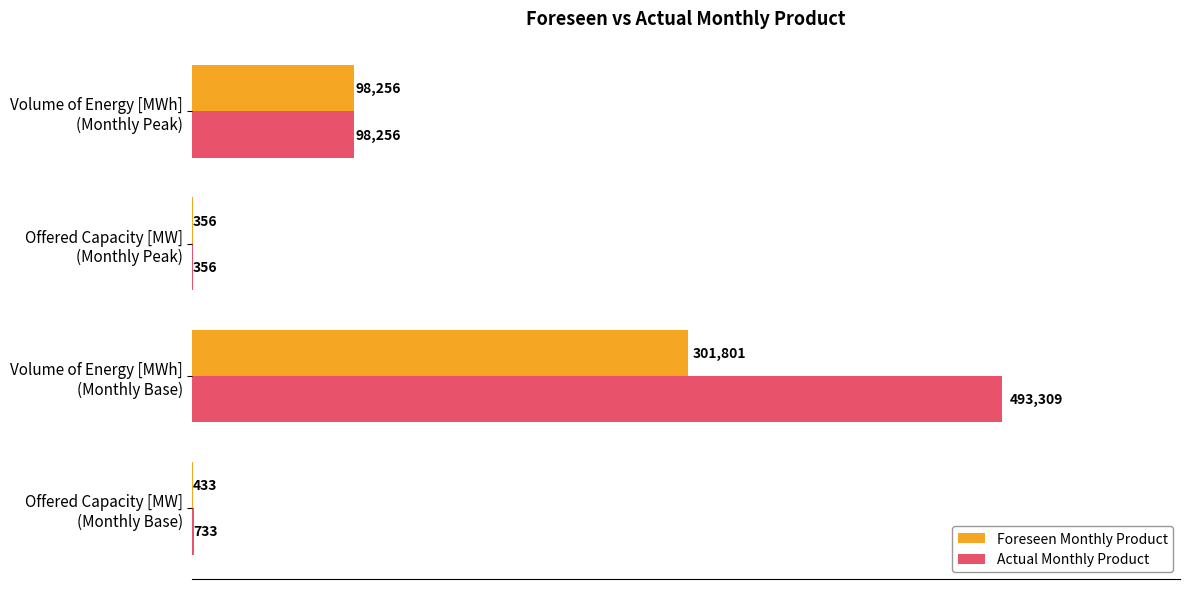

What is the sum of all Actual Monthly Product values?

592654